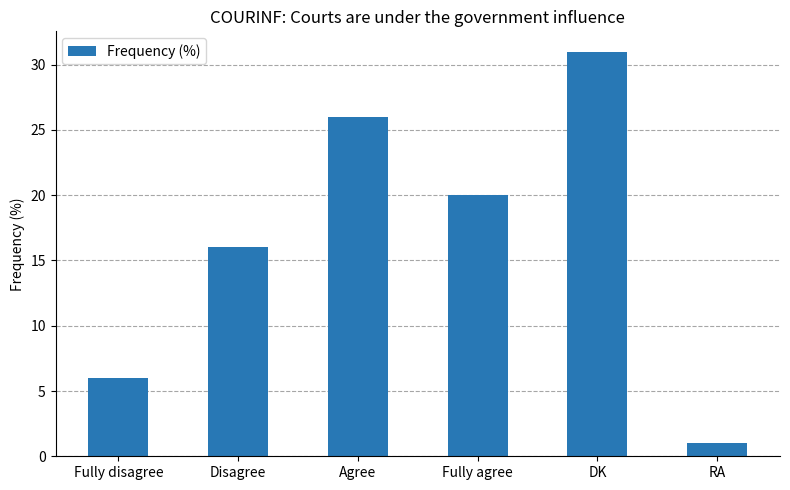

How many bars are there in total?

6